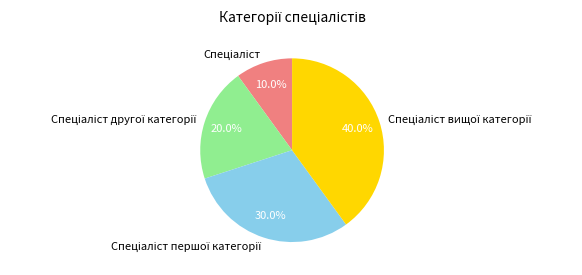

Is there any slice that represents more than half of the pie?

No